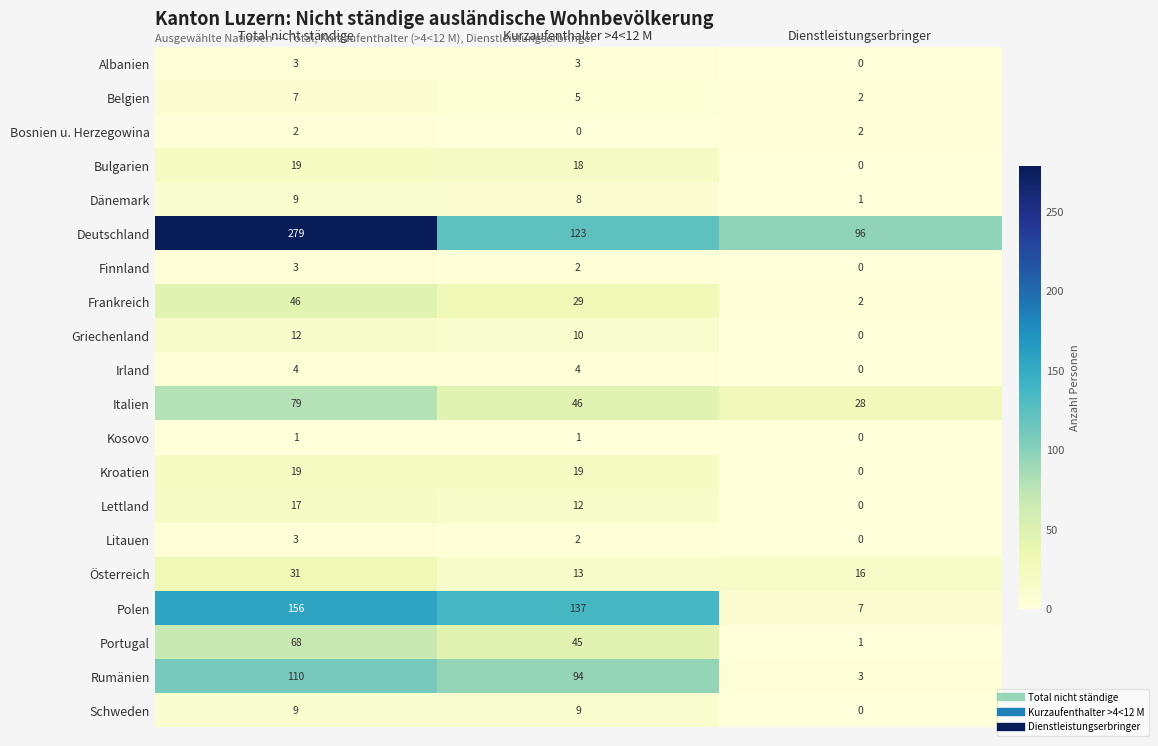

Count the number of data series in this chart.

20